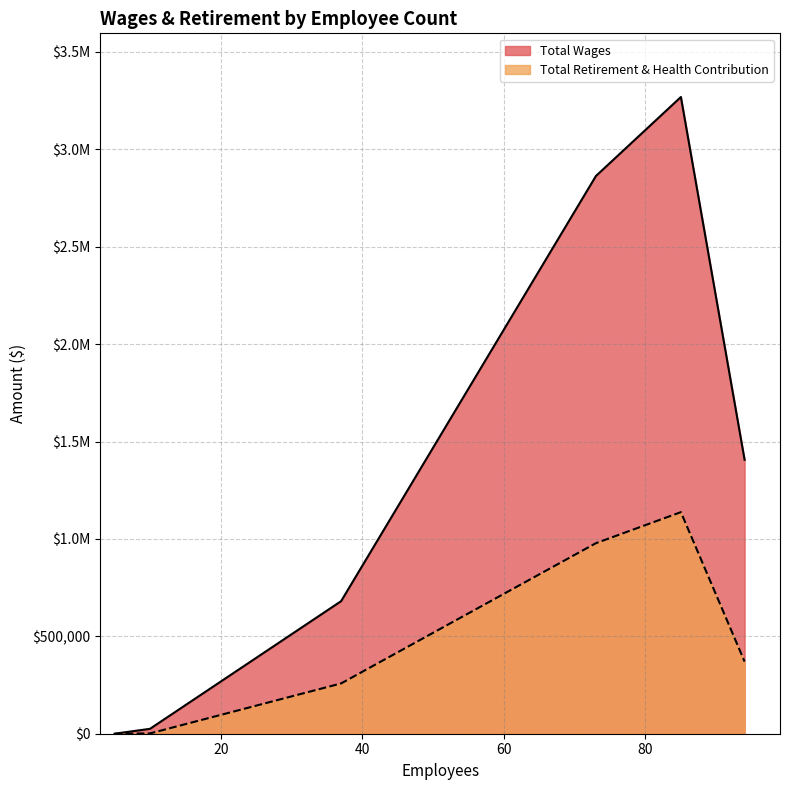

What are all the series names shown in the legend?

Total Wages, Total Retirement & Health Contribution